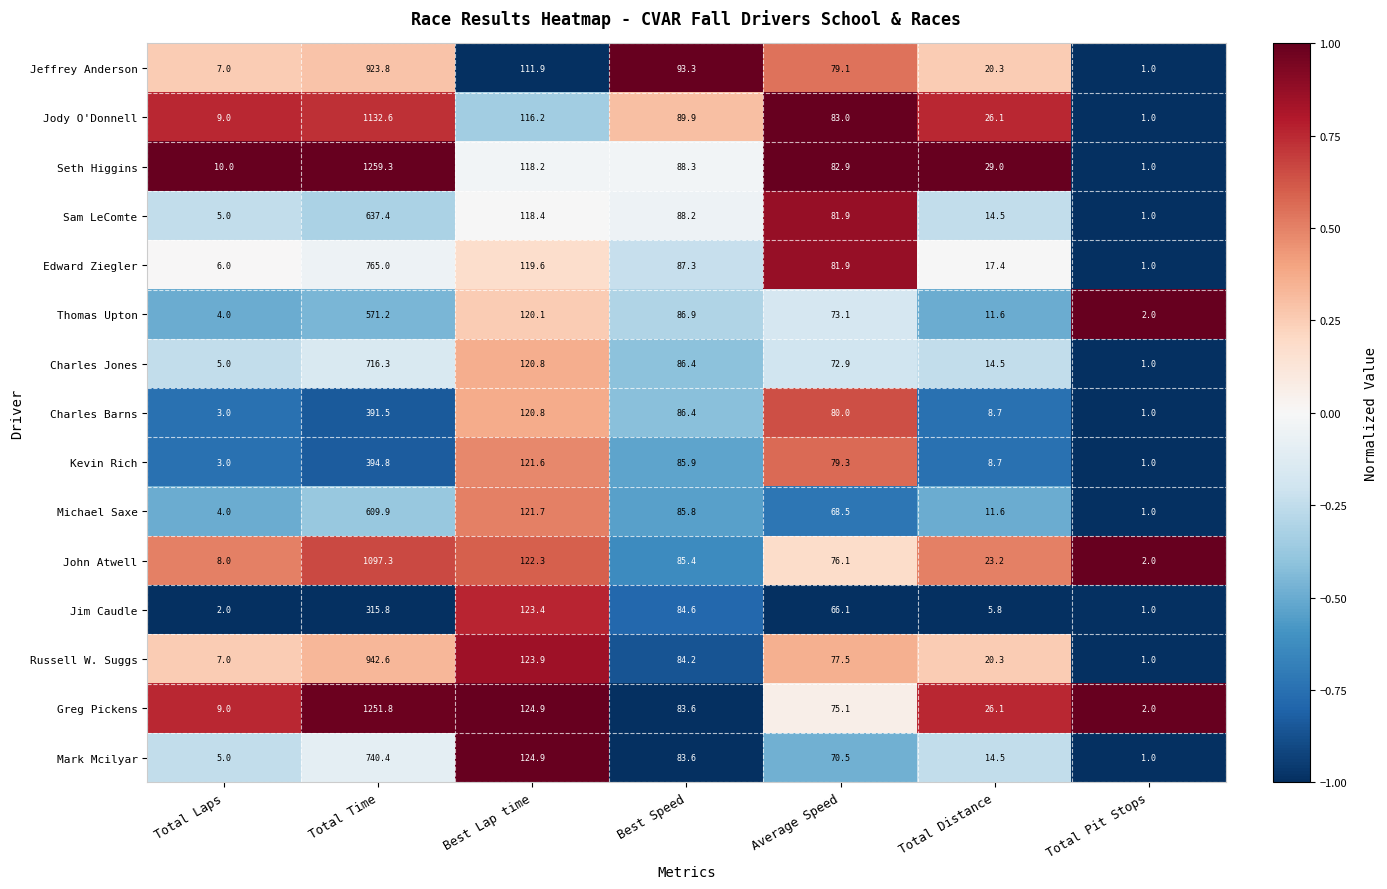

Where is Mark Mcilyar nearest to the value 370?

Best Lap time